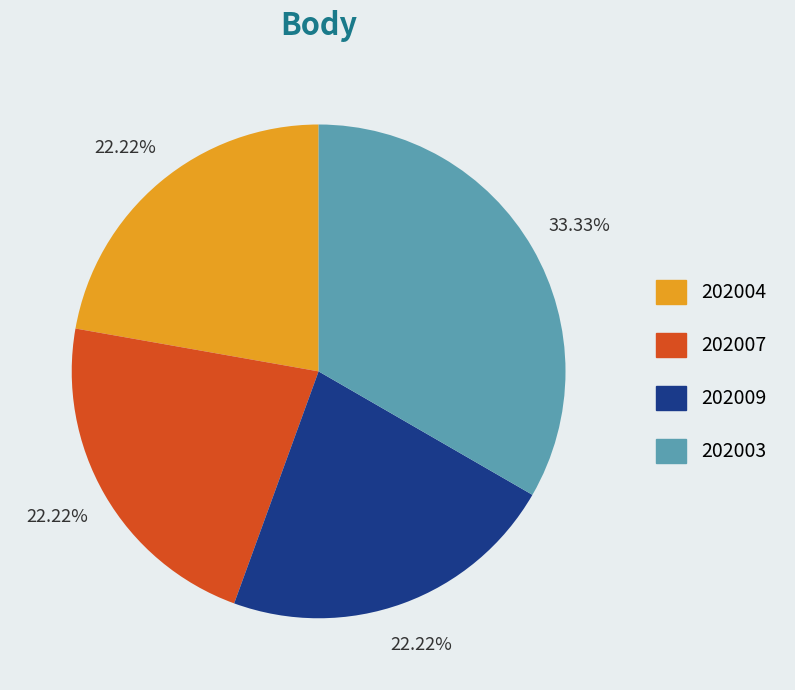

The 202009 slice represents 37% of the pie. True or false?

False